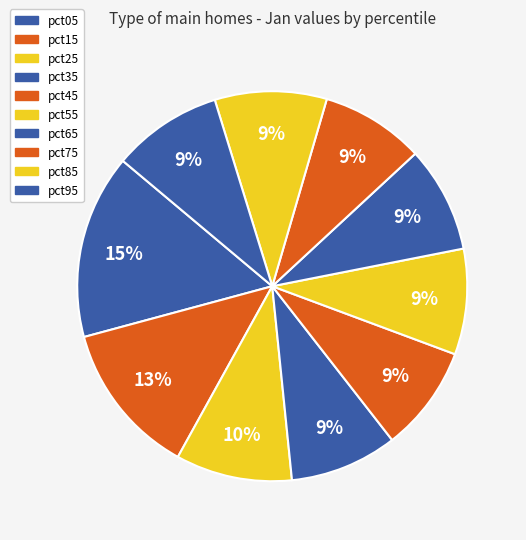

How many segments does this pie chart have?

10